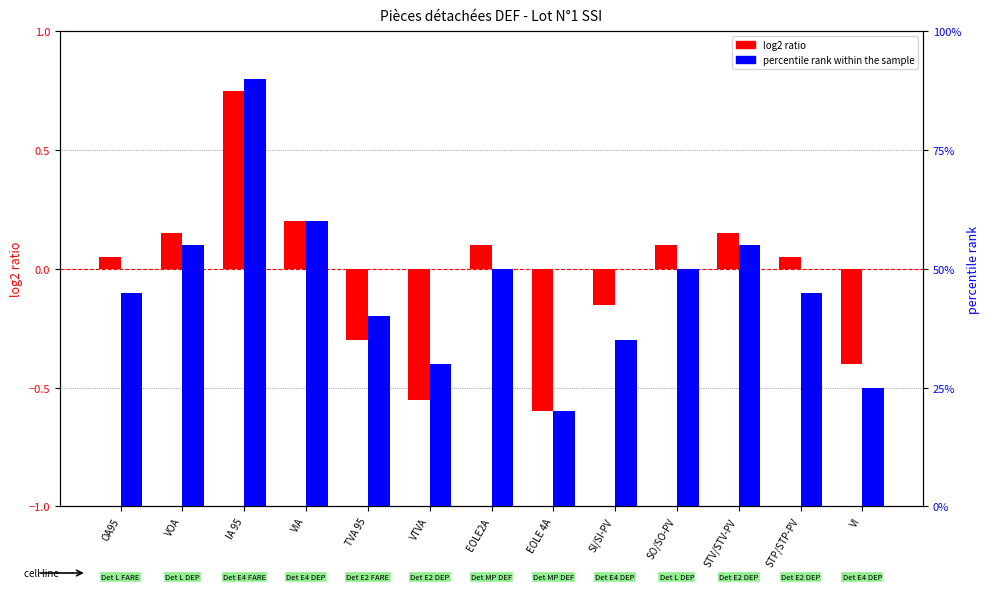

True or false: percentile rank within the sample has a value of 88.0 at EOLE2A.

False